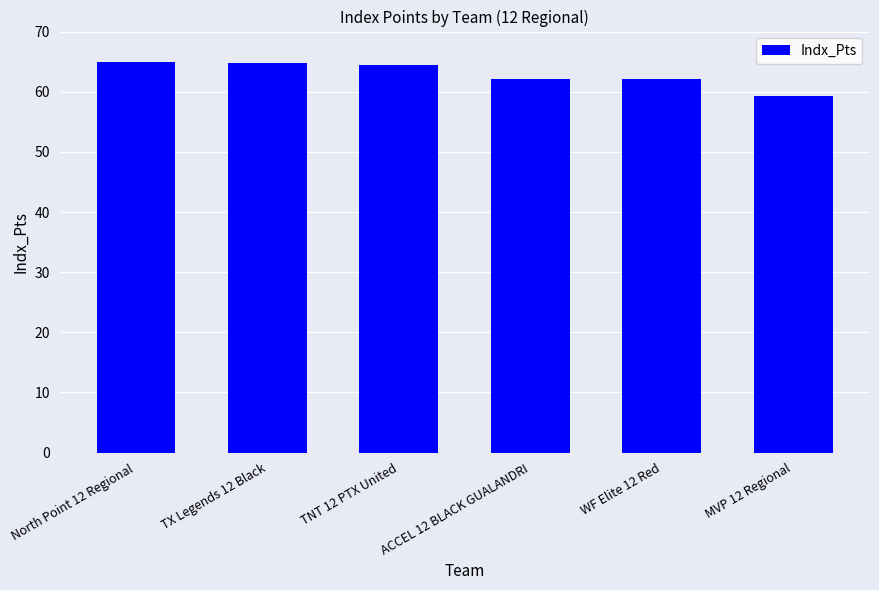

Is it true that the value at TX Legends 12 Black is 64.8?

True